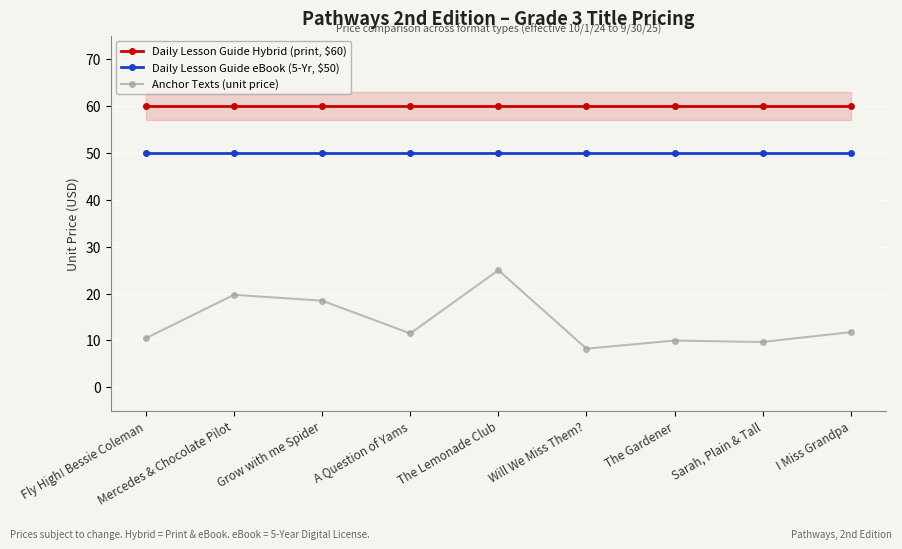

Which category has the highest value in the Daily Lesson Guide Hybrid (print, $60) series?

Fly High! Bessie Coleman